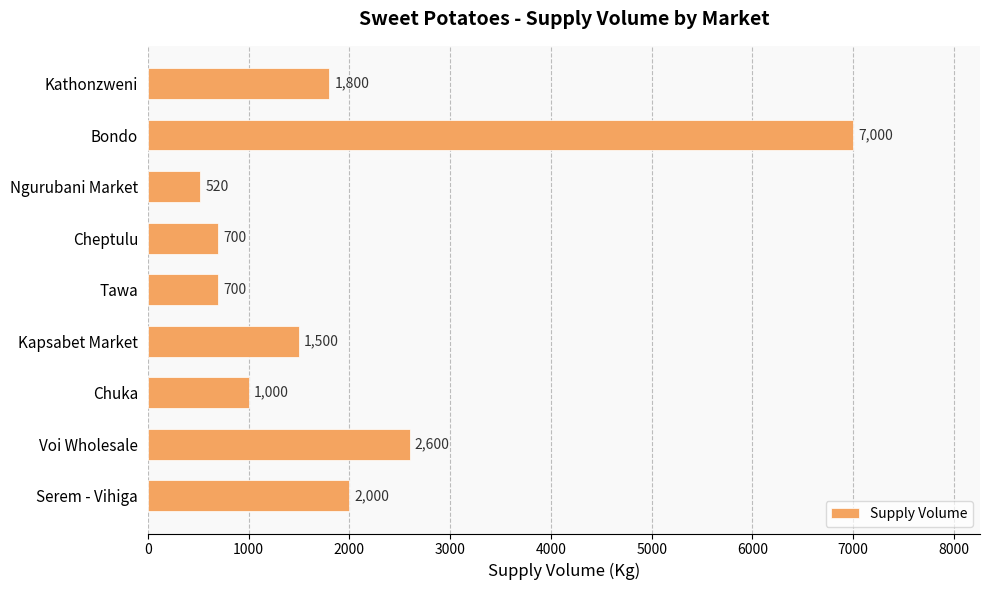

True or false: the data shows 700 at Cheptulu.

True